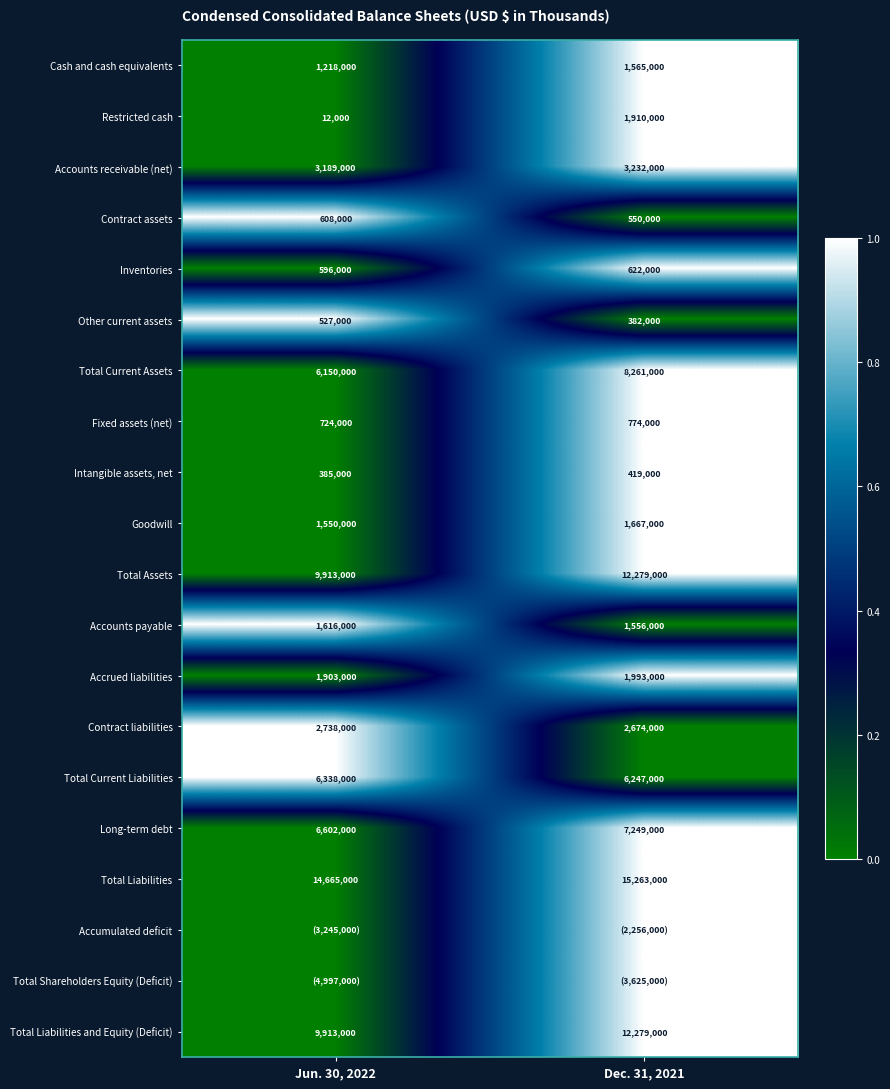

What is the average value of the Other current assets series?

454500